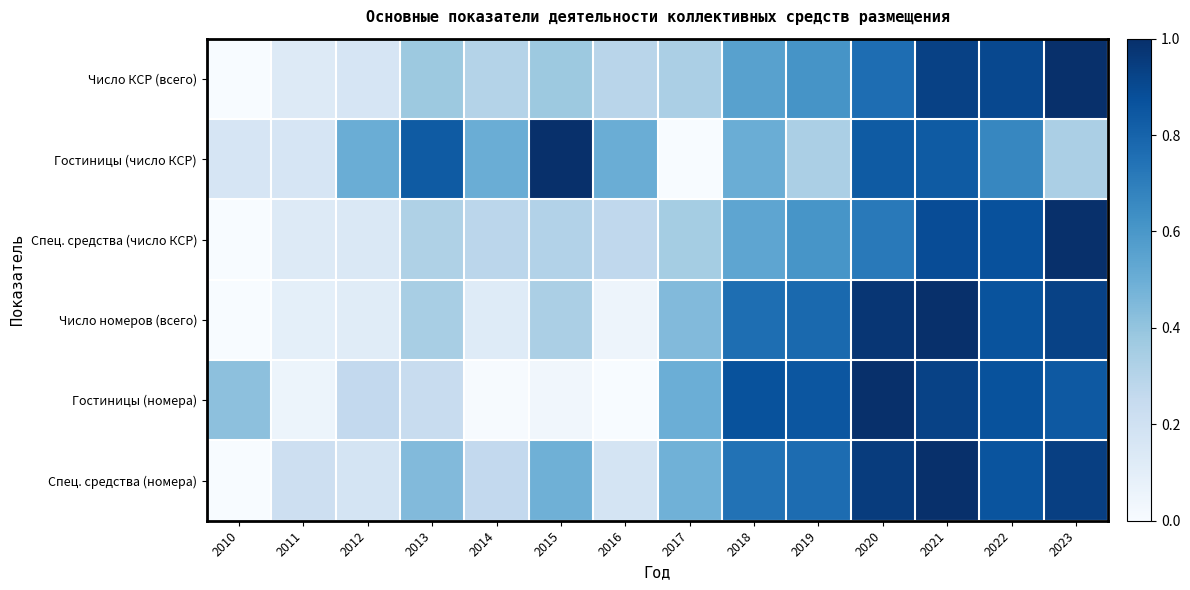

At how many categories does at least one series exceed 0?

14